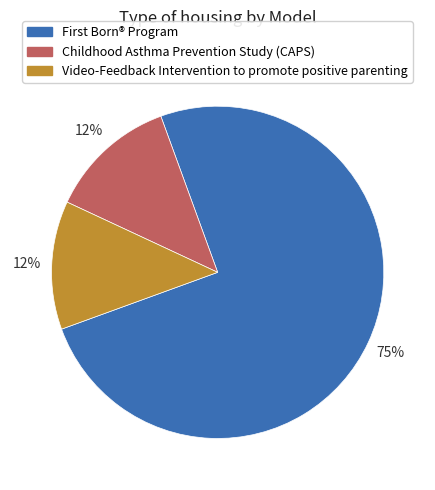

Which slice is the largest?

First Born® Program